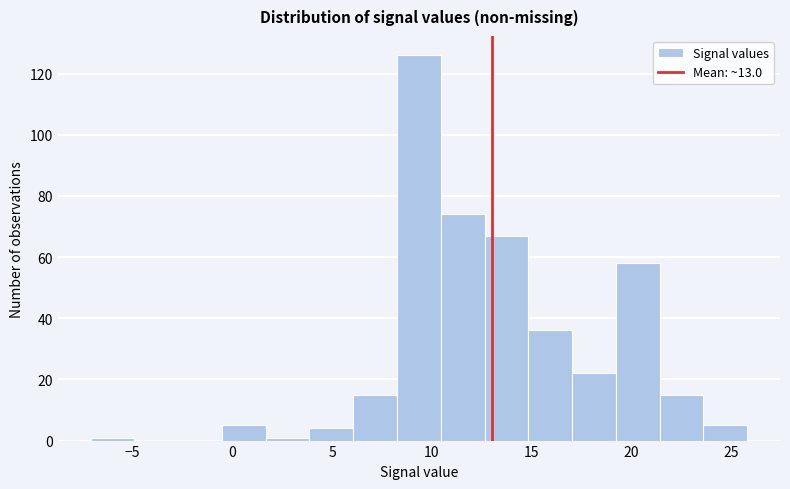

Which range on the x-axis has the tallest bar?

8.5 to 10.5